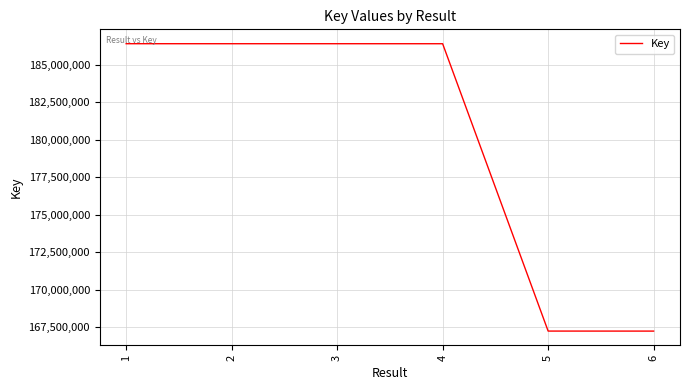

True or false: the data has more than 2 interior local peaks.

False